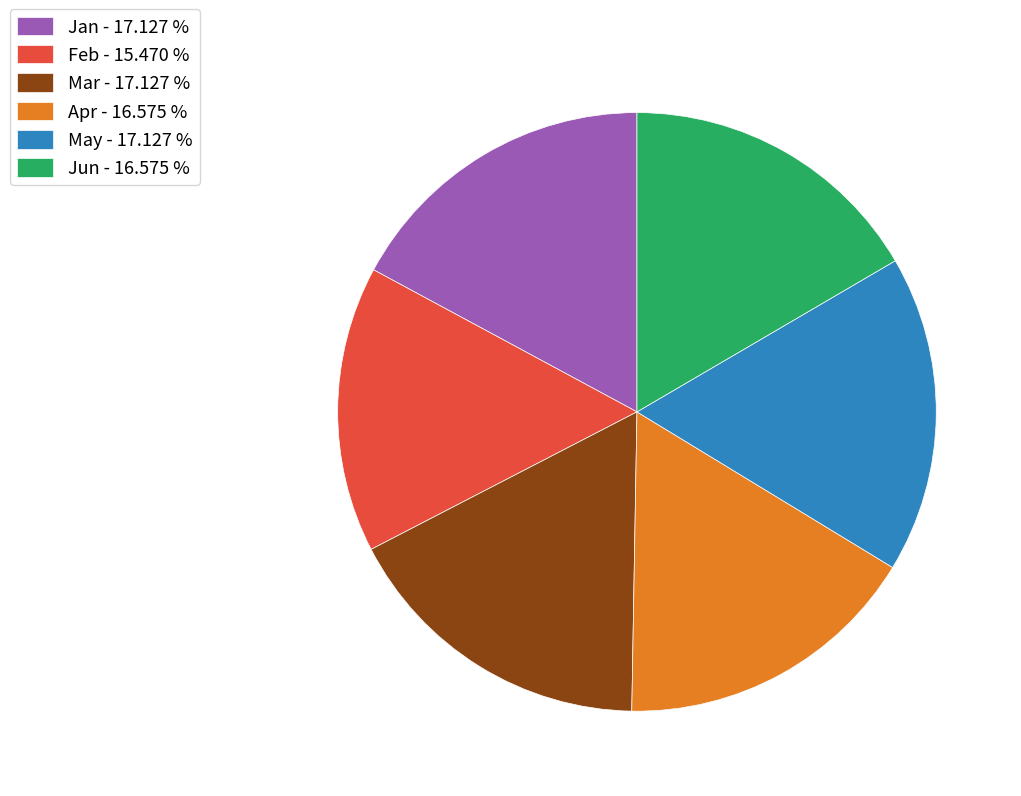

Do May and Jan together represent more than half of the pie?

No